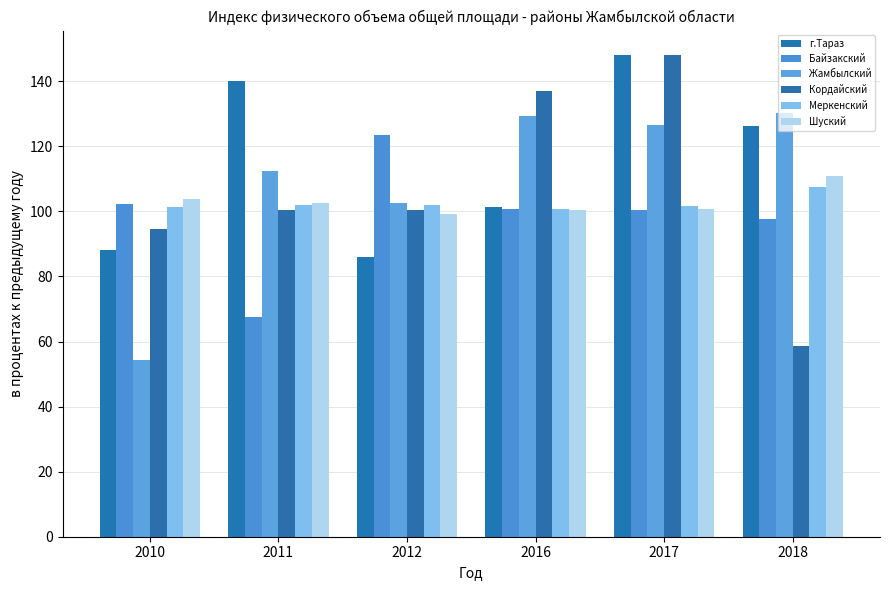

What is the value of the Жамбылский bar at the 4th from the left?

129.4